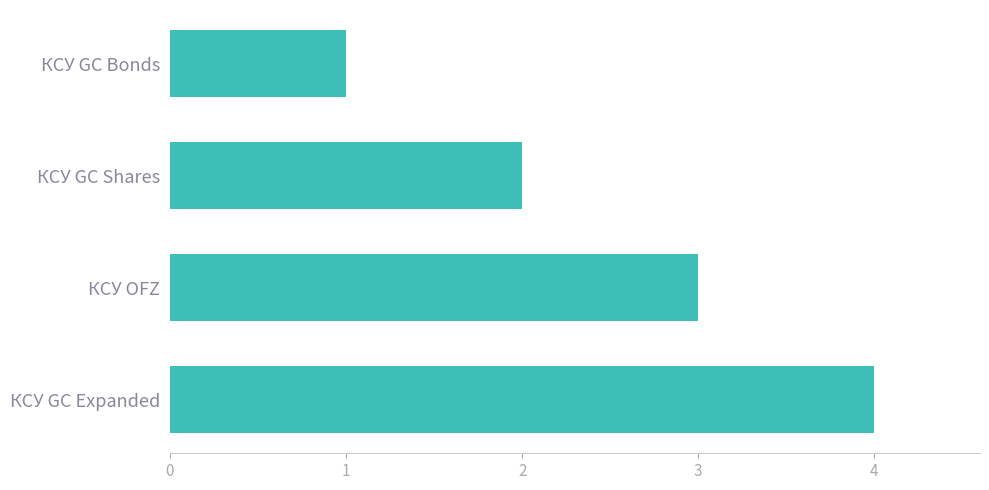

List the labels in order of value, smallest first.

КСУ GC Bonds, КСУ GC Shares, КСУ OFZ, КСУ GC Expanded